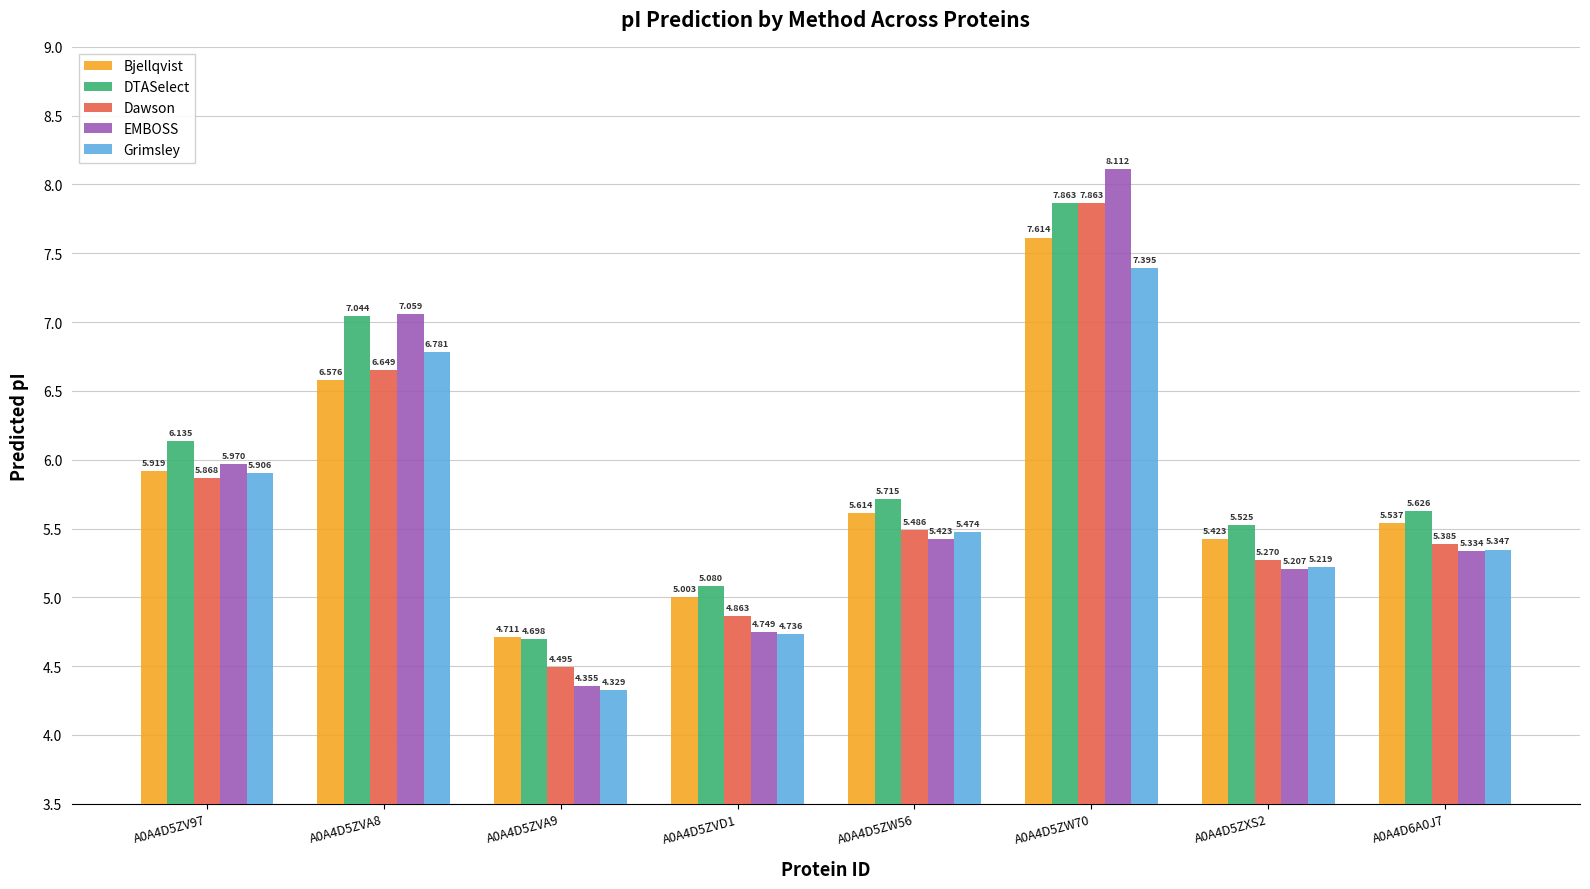

At A0A4D5ZXS2, list the series in order from largest to smallest.

DTASelect, Bjellqvist, Dawson, Grimsley, EMBOSS